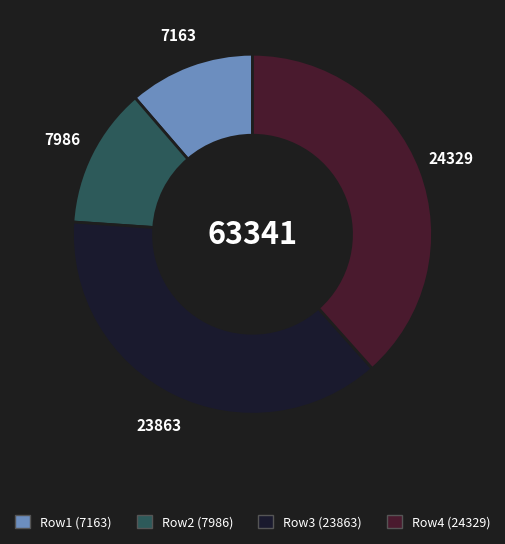

Rank the categories by value from lowest to highest.

Row1 (7163), Row2 (7986), Row3 (23863), Row4 (24329)